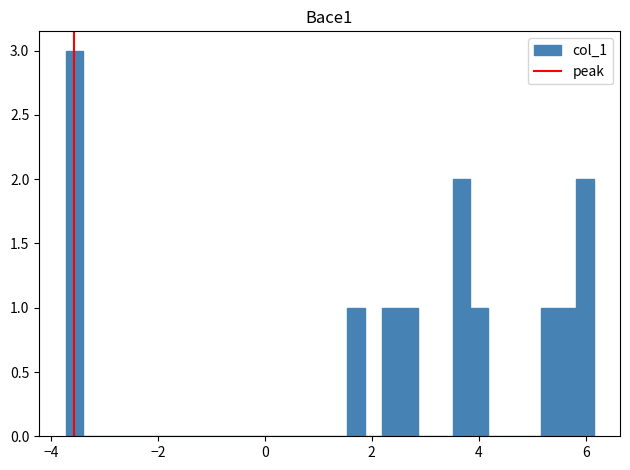

Read against the x-axis, roughly where is the centre of the tallest bar?

-3.6